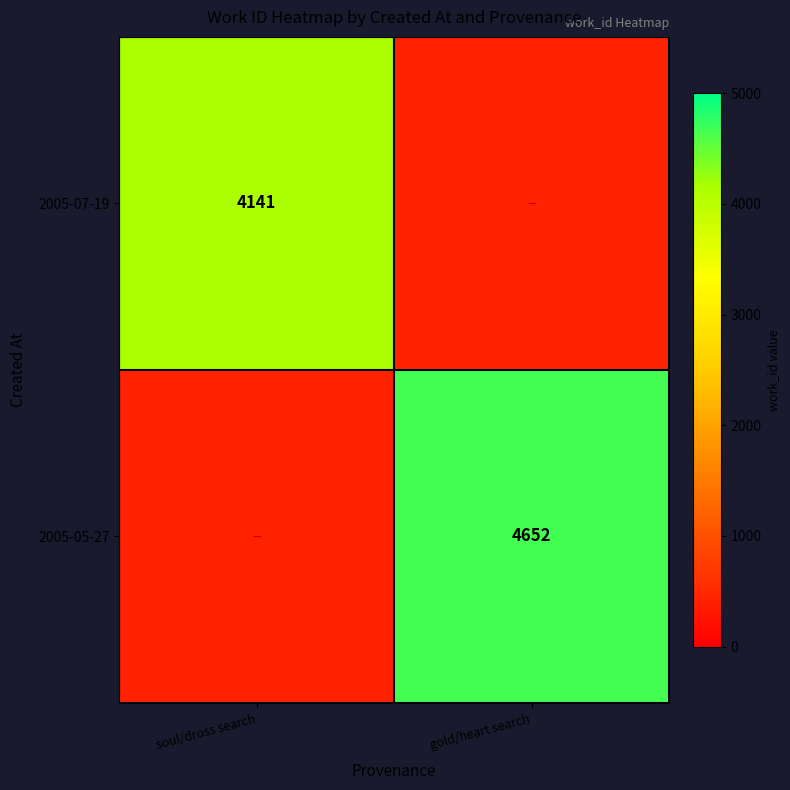

The value of 2005-07-19 at soul/dross search is 2772. True or false?

False